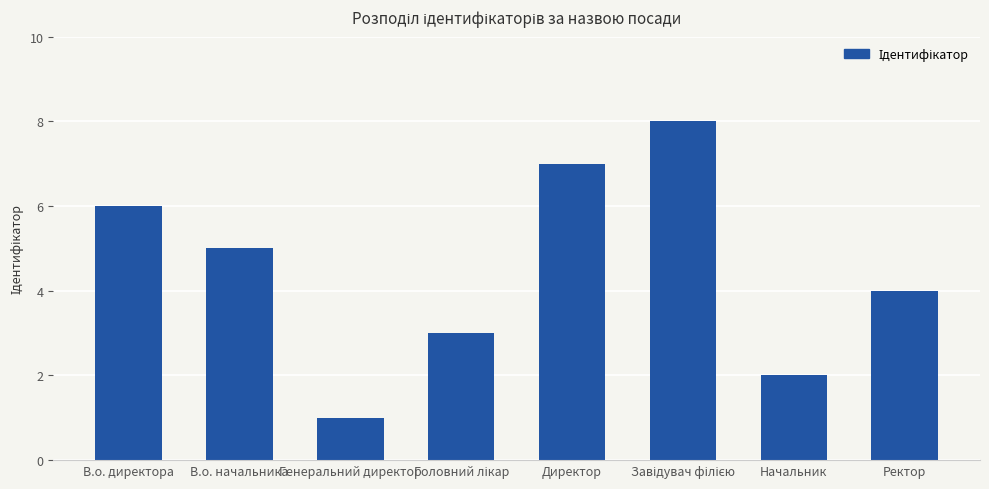

Is it true that the value at В.о. начальника is 5?

True